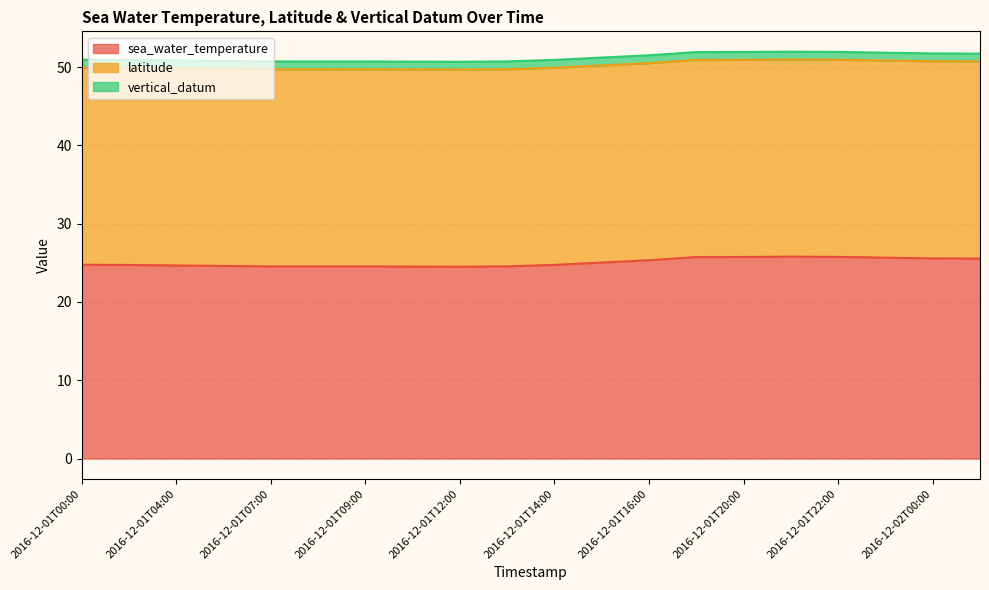

Reading right to left, transcribe all the data shown in this chart.

sea_water_temperature: 2016-12-02T01:00=25.5	2016-12-02T00:00=25.6	2016-12-01T23:00=25.6	2016-12-01T22:00=25.8	2016-12-01T21:00=25.8	2016-12-01T20:00=25.7	2016-12-01T18:00=25.7	2016-12-01T16:00=25.3	2016-12-01T15:00=25.0	2016-12-01T14:00=24.7	2016-12-01T13:00=24.5	2016-12-01T12:00=24.5	2016-12-01T11:00=24.5	2016-12-01T09:00=24.5	2016-12-01T08:00=24.5	2016-12-01T07:00=24.5	2016-12-01T05:00=24.6	2016-12-01T04:00=24.6	2016-12-01T01:00=24.7	2016-12-01T00:00=24.8
latitude: 2016-12-02T01:00=25.2	2016-12-02T00:00=25.2	2016-12-01T23:00=25.2	2016-12-01T22:00=25.2	2016-12-01T21:00=25.2	2016-12-01T20:00=25.2	2016-12-01T18:00=25.2	2016-12-01T16:00=25.2	2016-12-01T15:00=25.2	2016-12-01T14:00=25.2	2016-12-01T13:00=25.2	2016-12-01T12:00=25.2	2016-12-01T11:00=25.2	2016-12-01T09:00=25.2	2016-12-01T08:00=25.2	2016-12-01T07:00=25.2	2016-12-01T05:00=25.2	2016-12-01T04:00=25.2	2016-12-01T01:00=25.2	2016-12-01T00:00=25.2
vertical_datum: 2016-12-02T01:00=1.0	2016-12-02T00:00=1.0	2016-12-01T23:00=1.0	2016-12-01T22:00=1.0	2016-12-01T21:00=1.0	2016-12-01T20:00=1.0	2016-12-01T18:00=1.0	2016-12-01T16:00=1.0	2016-12-01T15:00=1.0	2016-12-01T14:00=1.0	2016-12-01T13:00=1.0	2016-12-01T12:00=1.0	2016-12-01T11:00=1.0	2016-12-01T09:00=1.0	2016-12-01T08:00=1.0	2016-12-01T07:00=1.0	2016-12-01T05:00=1.0	2016-12-01T04:00=1.0	2016-12-01T01:00=1.0	2016-12-01T00:00=1.0